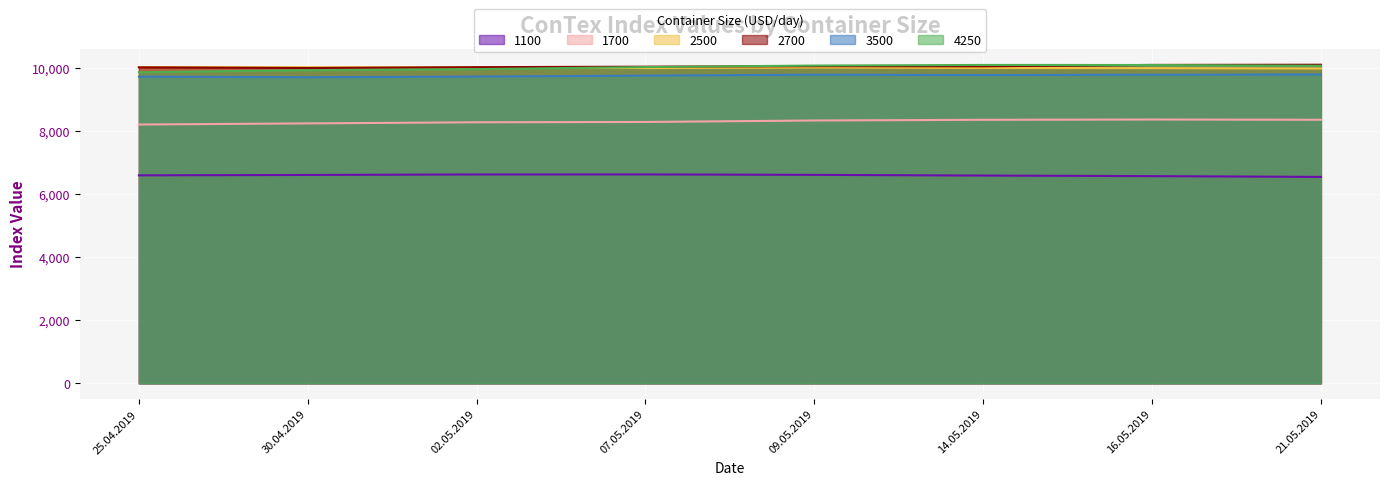

What is the difference between the maximum and minimum values in the 2700 series?

104